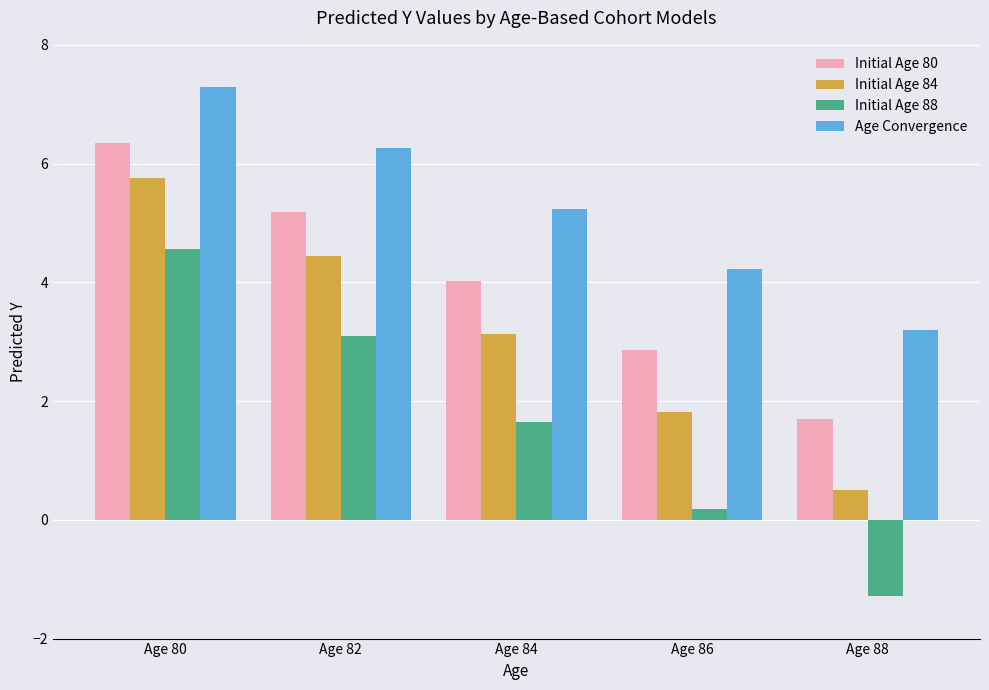

What is the smallest value displayed?

-1.3